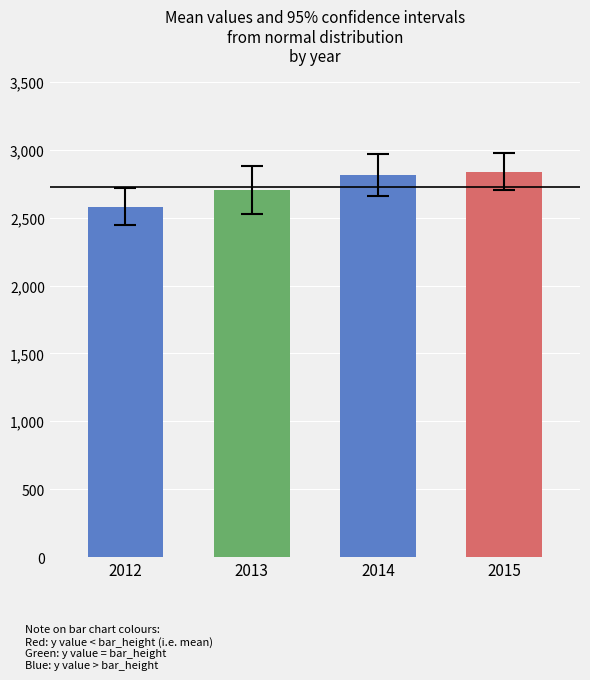

Reading left to right, transcribe all the data shown in this chart.

2580.8	2704.6	2813.4	2838.5